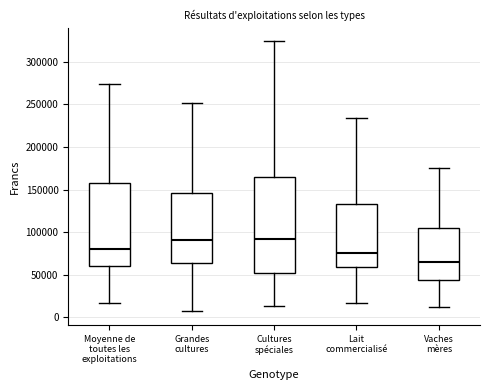

Where is the lower edge of the box for Vaches mères on the y-axis? The values are not printed on the chart, so give them approximately, as read against the axis.

45000